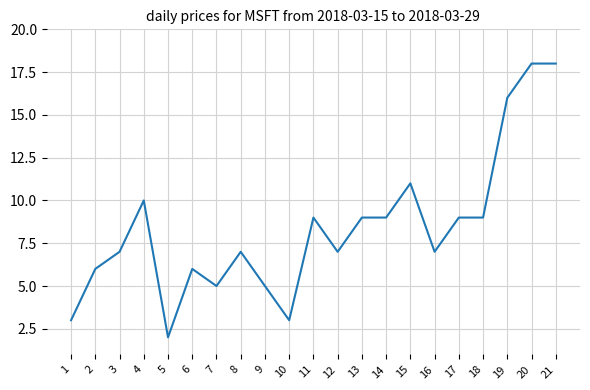

Between 1 and 19, which is larger?

19